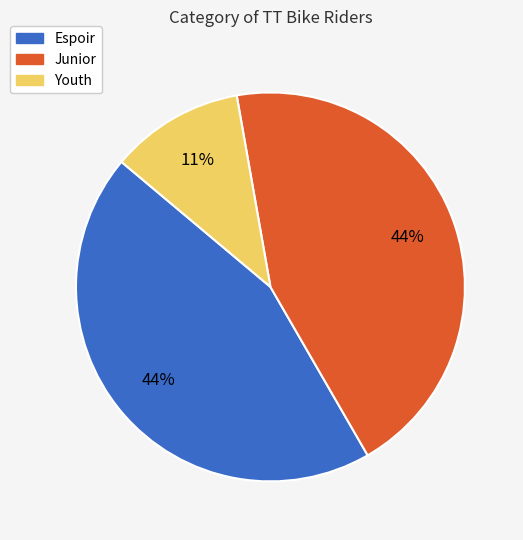

To the nearest percent, what percentage of the pie is Espoir?

44%